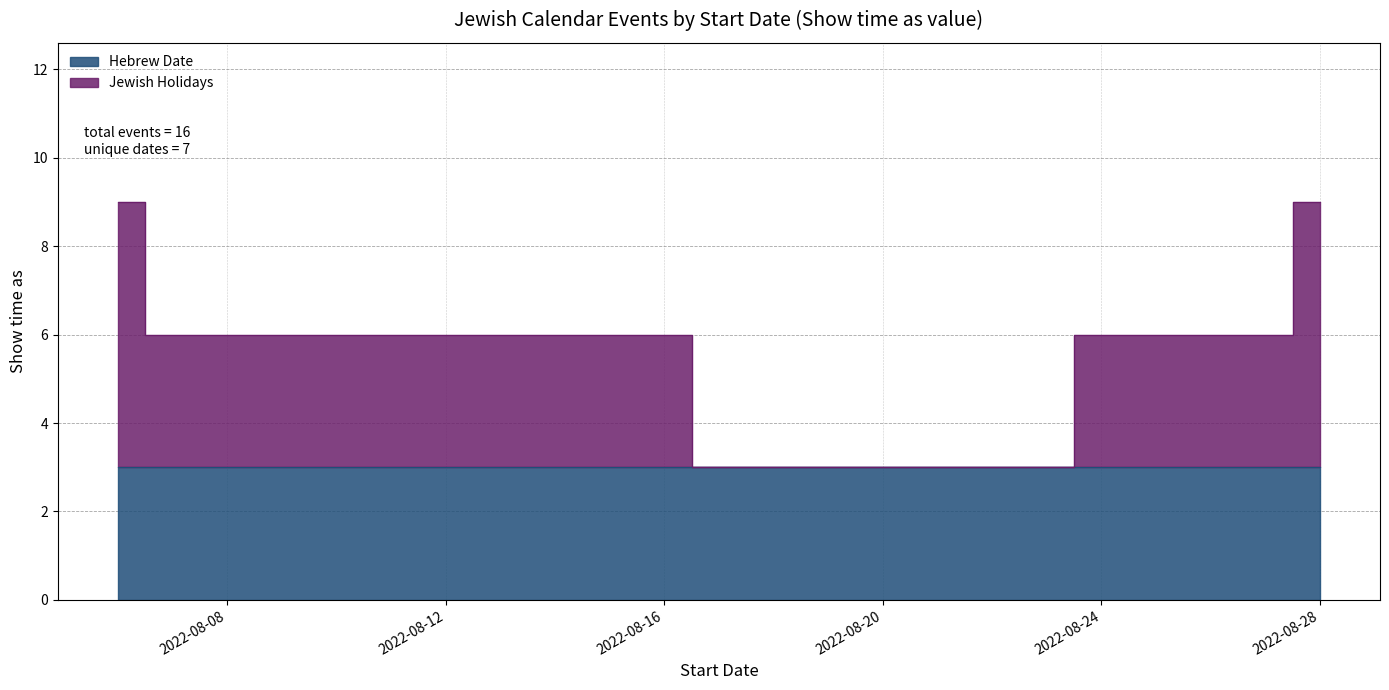

At which category is the sum across all series the highest?

8/6/2022